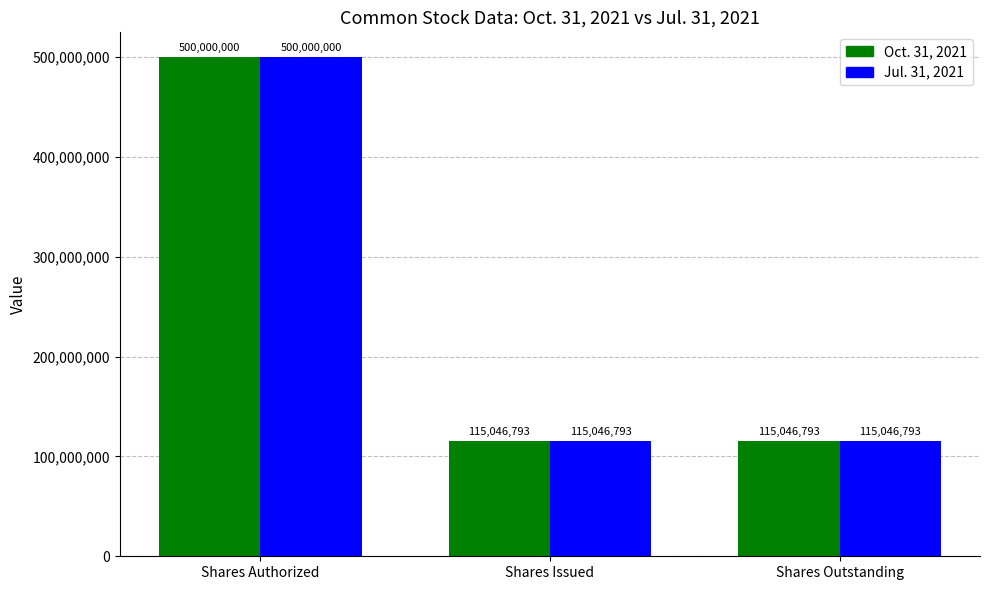

Is it true that Oct. 31, 2021 equals 115046793 at Shares Outstanding?

True